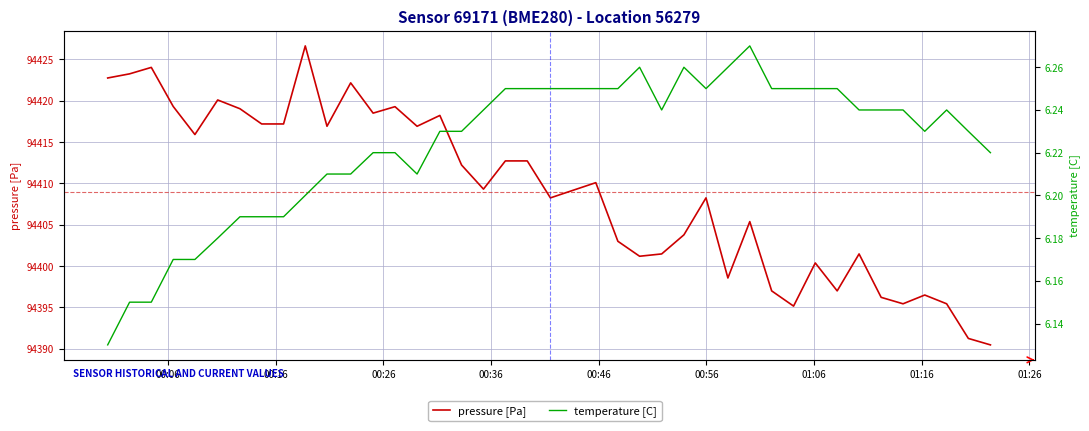

What is the greatest value displayed?

94426.6